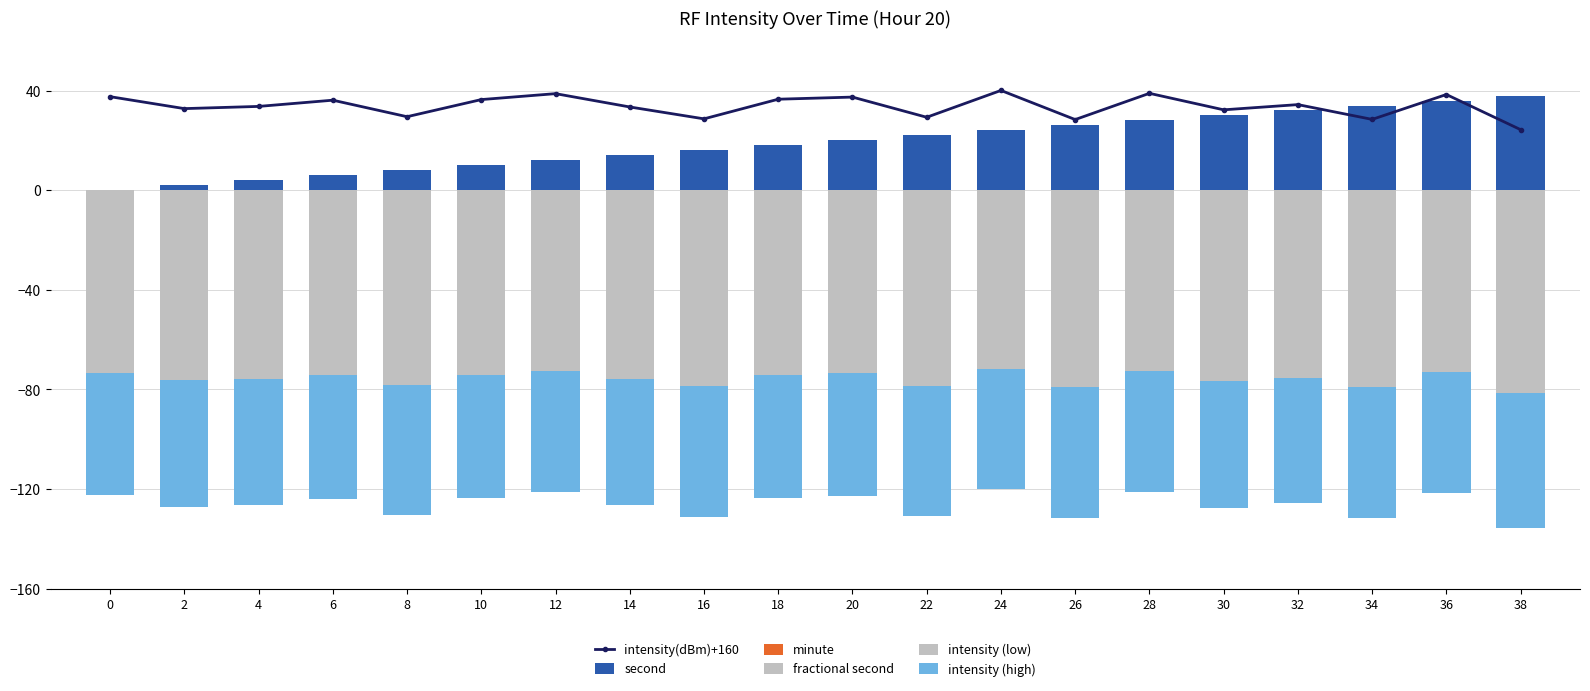

Reading left to right, what are all the values shown in this chart?

intensity(dBm)+160: 37.5	32.8	33.6	36.1	29.5	36.4	38.8	33.4	28.6	36.5	37.4	29.3	40.0	28.4	38.9	32.3	34.4	28.4	38.4	24.3
second: 0.0	2.0	4.0	6.0	8.0	10.0	12.0	14.0	16.0	18.0	20.0	22.0	24.0	26.0	28.0	30.0	32.0	34.0	36.0	38.0
minute: 0.0	0.0	0.0	0.0	0.0	0.0	0.0	0.0	0.0	0.0	0.0	0.0	0.0	0.0	0.0	0.0	0.0	0.0	0.0	0.0
fractional second: 0.0	0.0	0.0	0.0	0.0	0.0	0.0	0.0	0.0	0.0	0.0	0.0	0.0	0.0	0.0	0.0	0.0	0.0	0.0	0.0
intensity (low): -73.5	-76.3	-75.8	-74.3	-78.3	-74.2	-72.7	-76.0	-78.8	-74.1	-73.6	-78.4	-72.0	-79.0	-72.7	-76.6	-75.4	-78.9	-72.9	-81.4
intensity (high): -49.0	-50.9	-50.5	-49.5	-52.2	-49.4	-48.5	-50.6	-52.5	-49.4	-49.0	-52.3	-48.0	-52.7	-48.4	-51.1	-50.3	-52.6	-48.6	-54.3